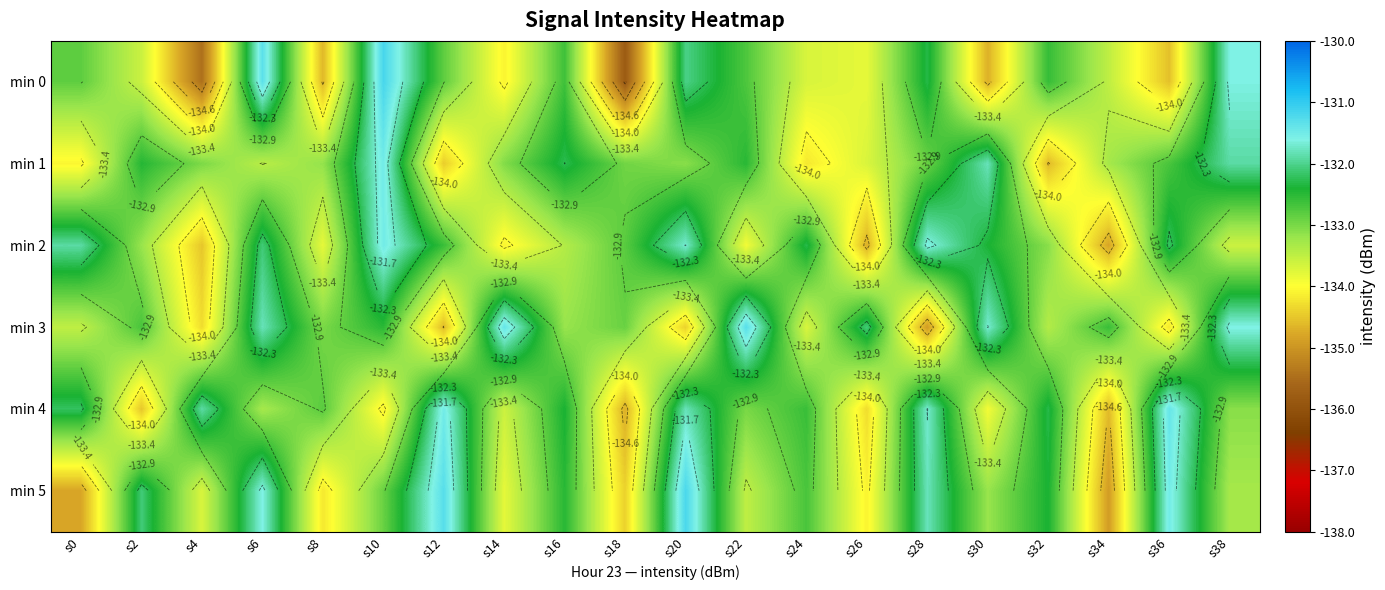

Is the value of min 2 at s18 greater than the value of min 5 at s34?

Yes